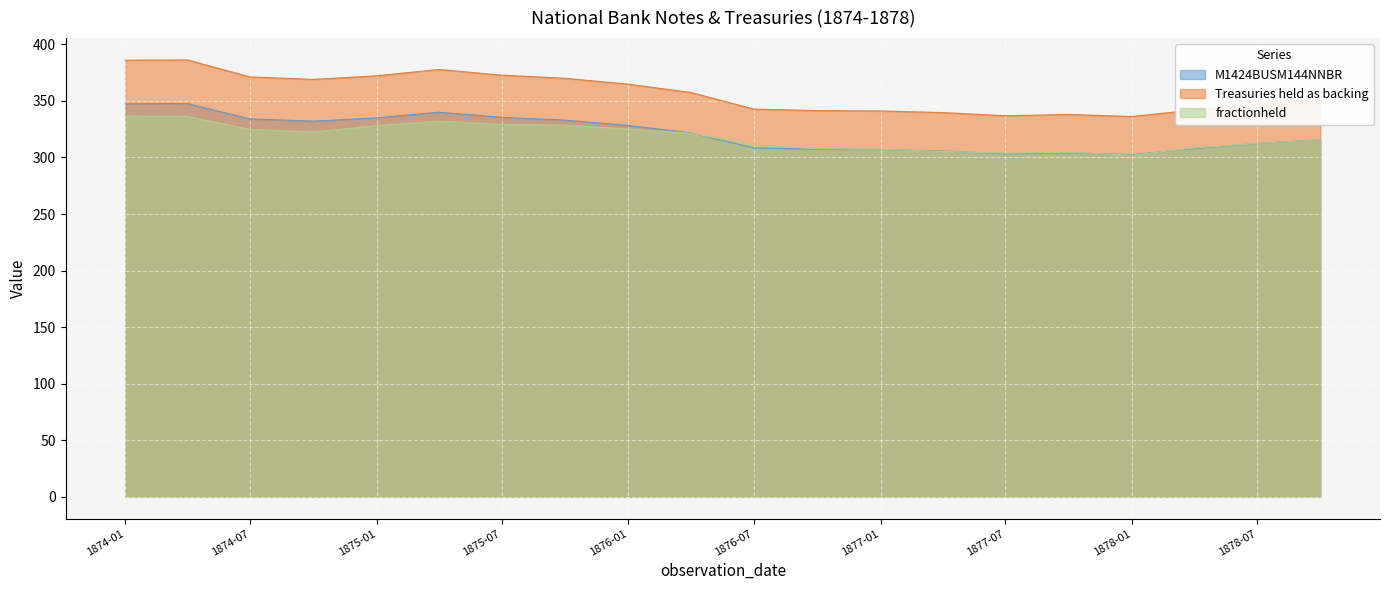

What are all the series names shown in the legend?

M1424BUSM144NNBR, Treasuries held as backing, fractionheld